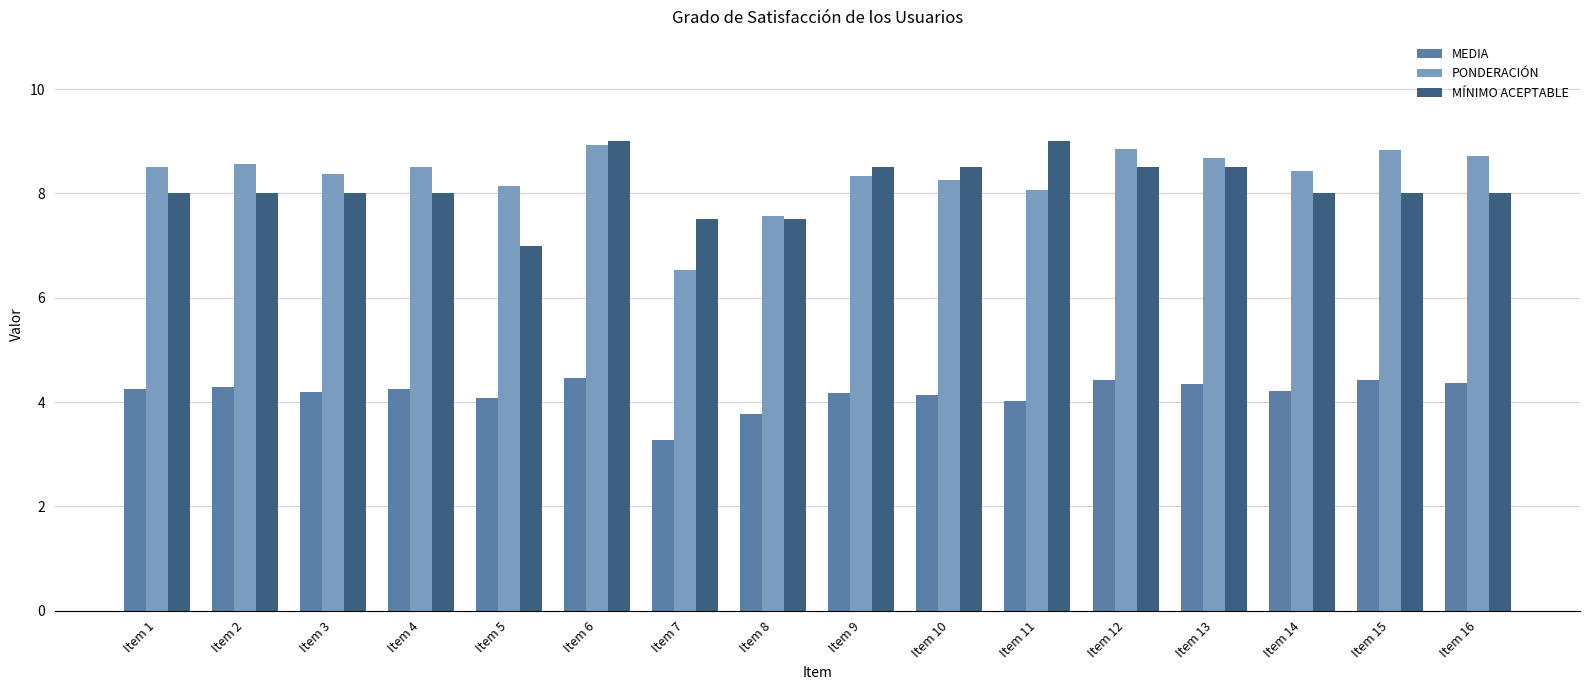

Rank the series at Item 1 from lowest to highest value.

MEDIA, MÍNIMO ACEPTABLE, PONDERACIÓN